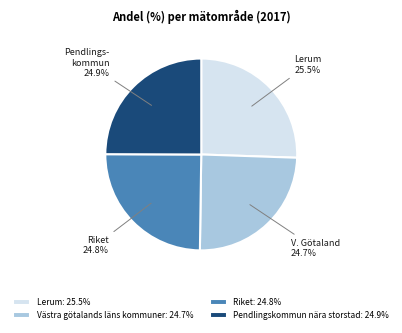

Count the number of slices in the pie.

4